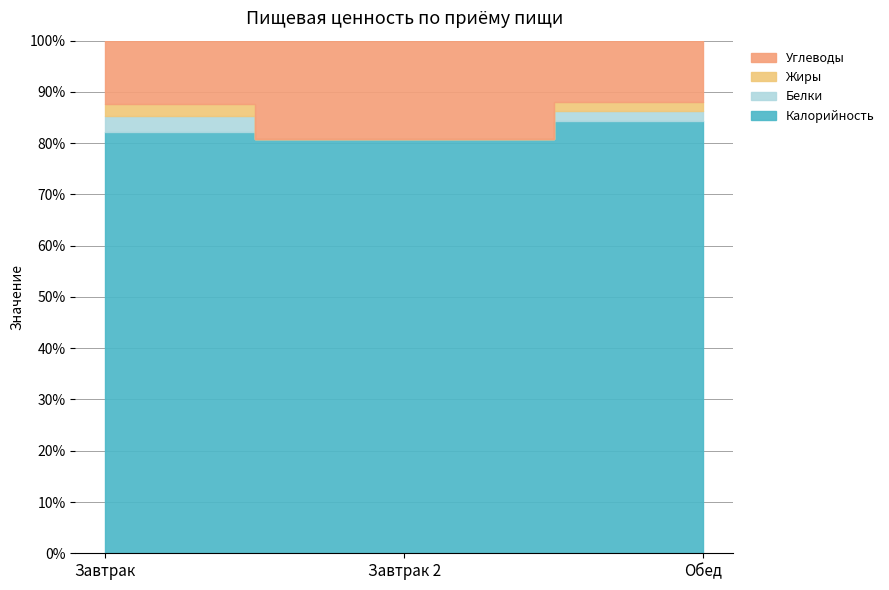

Count the number of categories in the chart.

3